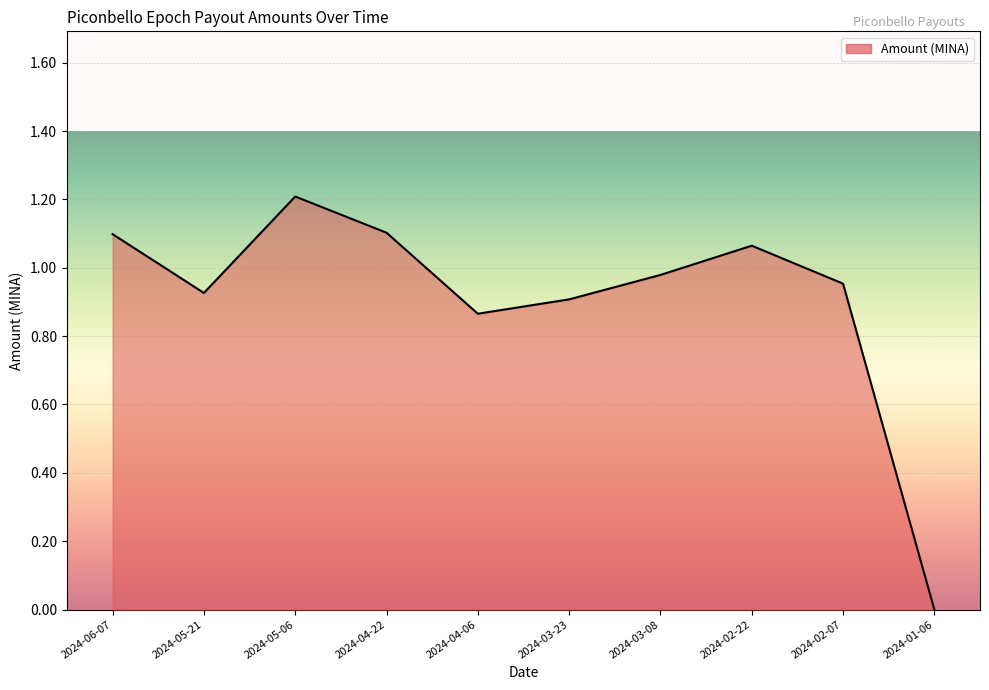

The chart shows a value of 0.9 at 2024-05-21. True or false?

True